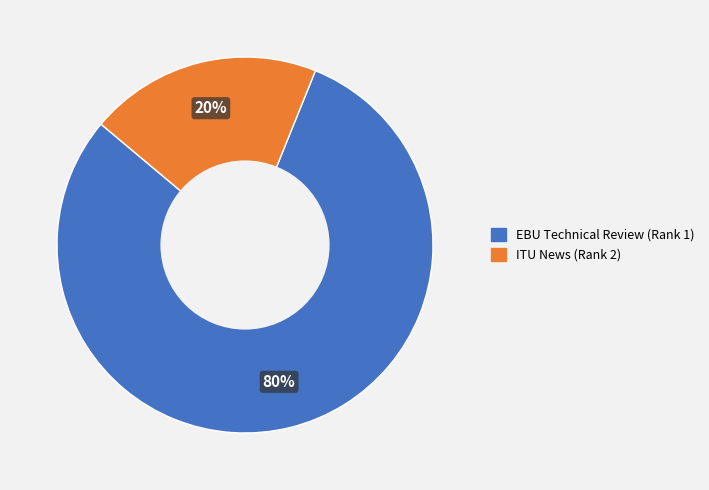

Count the number of slices in the pie.

2